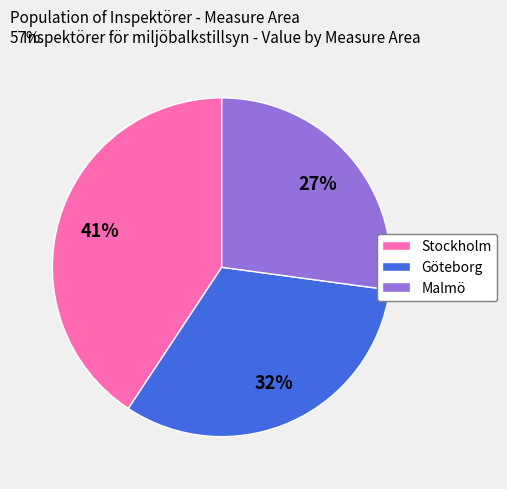

The Göteborg slice represents 38% of the pie. True or false?

False